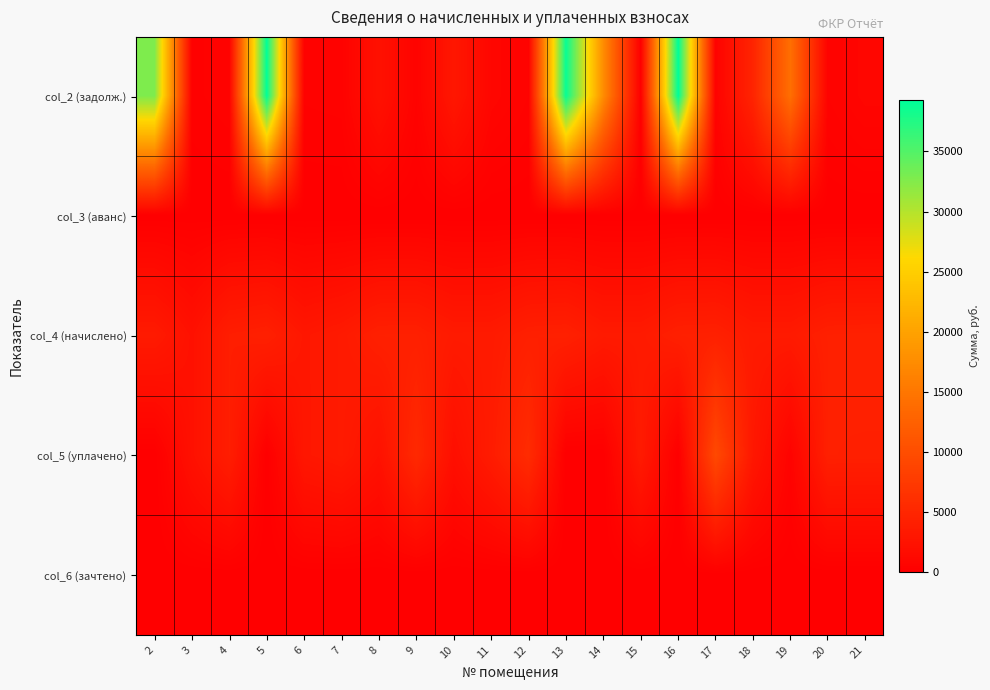

At how many categories does at least one series exceed 3935?

13